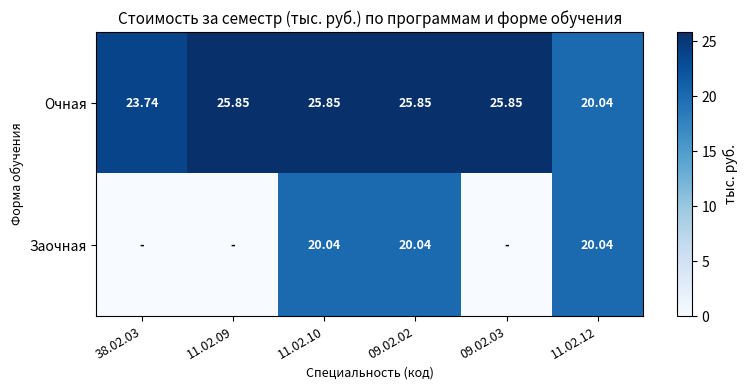

Rank the series at 11.02.10 from highest to lowest value.

Очная, Заочная